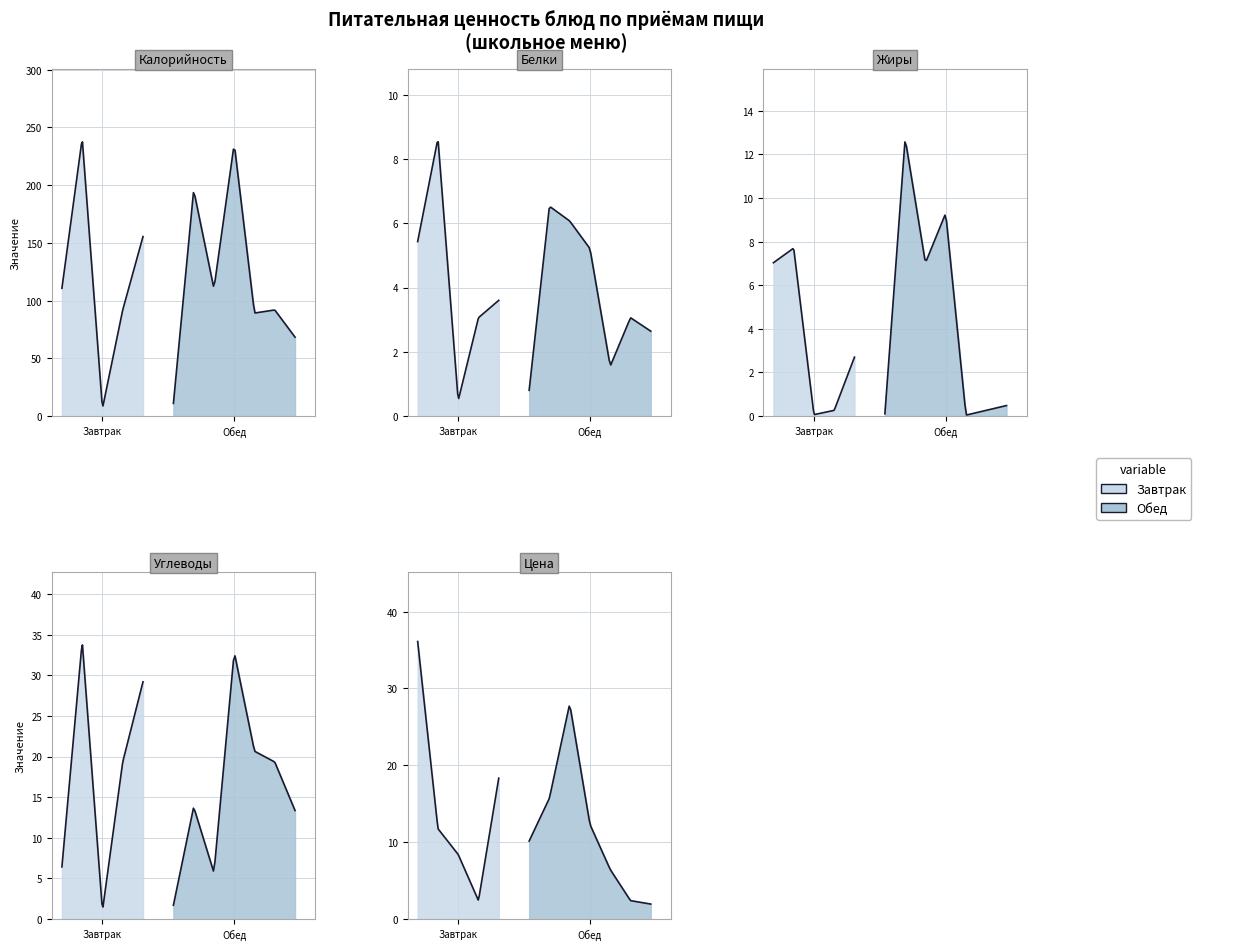

Which series ends up on top after the final intersection of Белки and Цена?

Белки